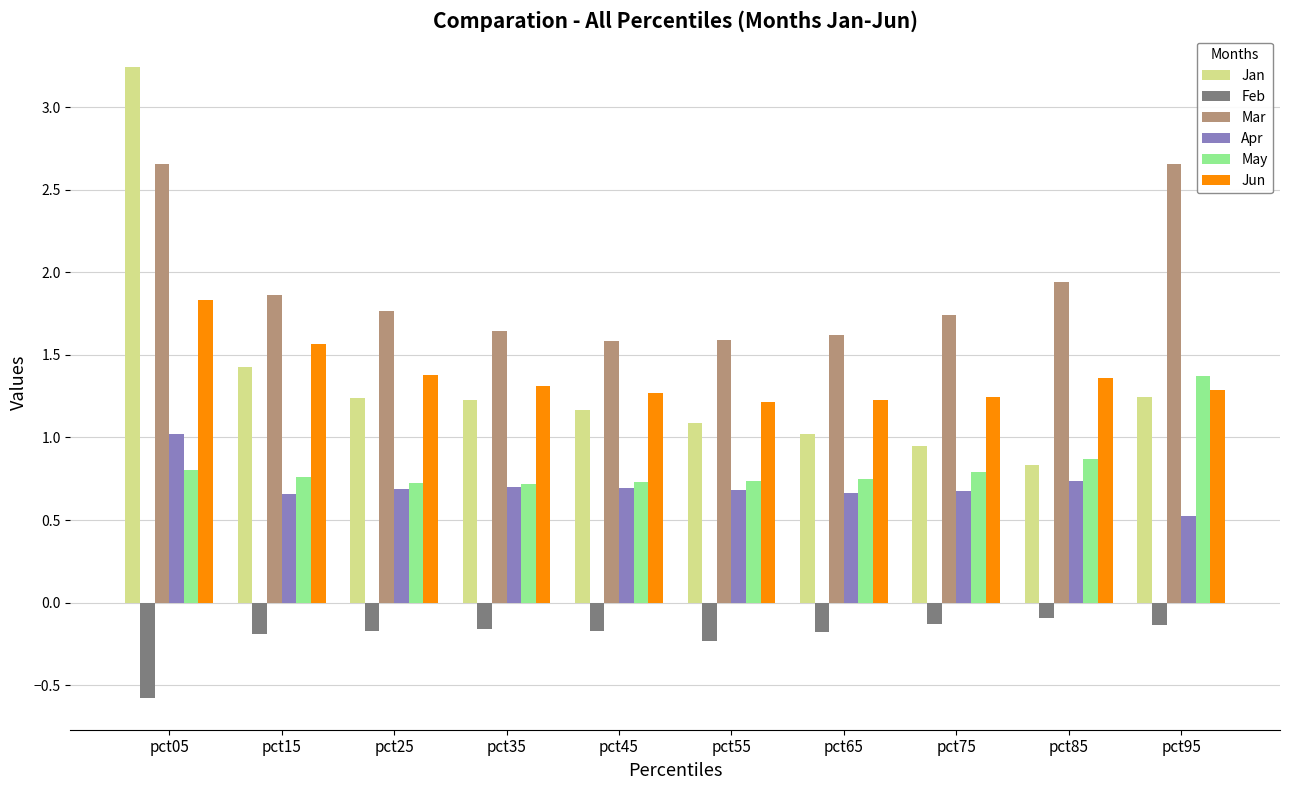

Which series changed the most between pct05 and pct55?

Jan